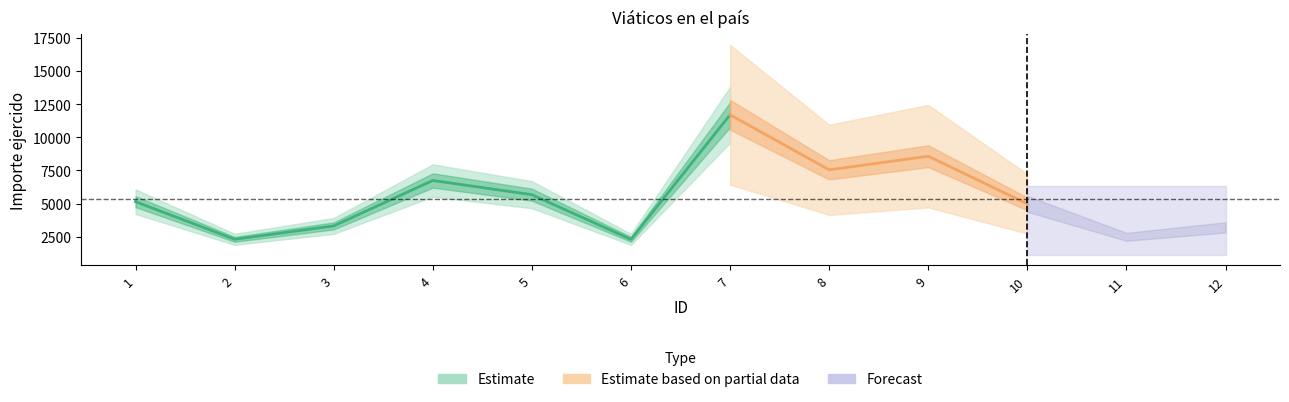

What is the change in value from 5 to 9?

+2898.8